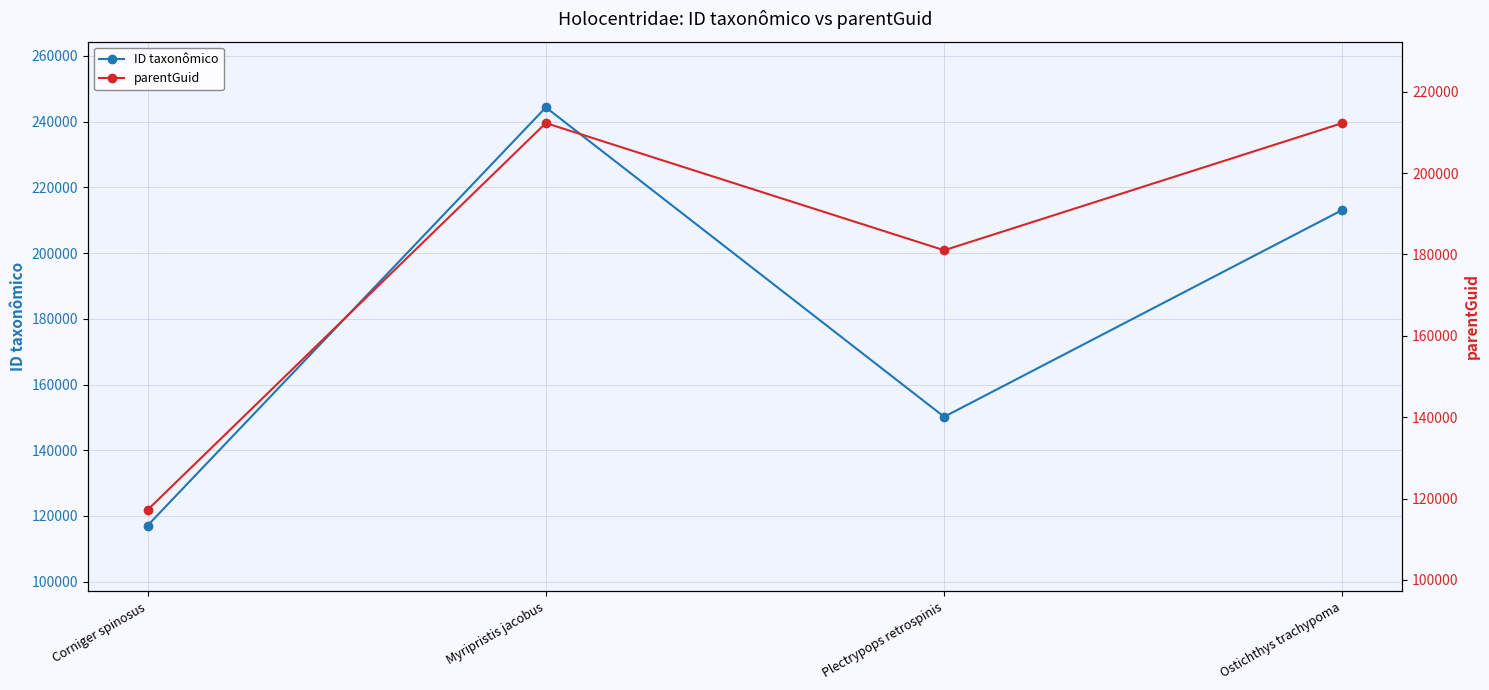

What position from the left is Corniger spinosus?

1